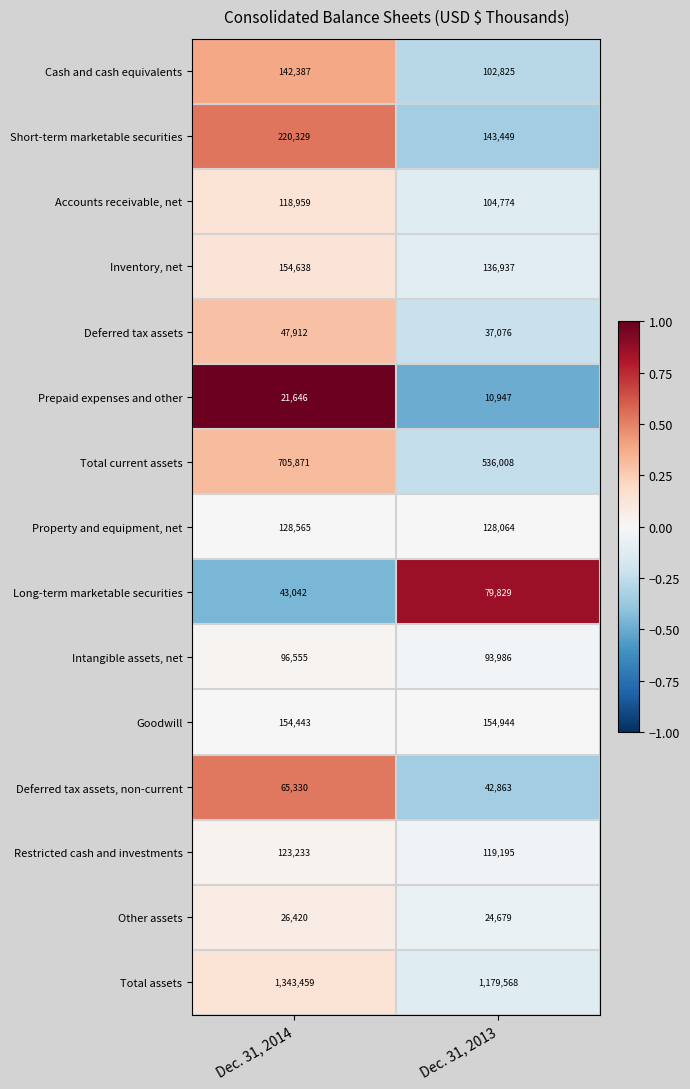

How many series are shown in this chart?

15